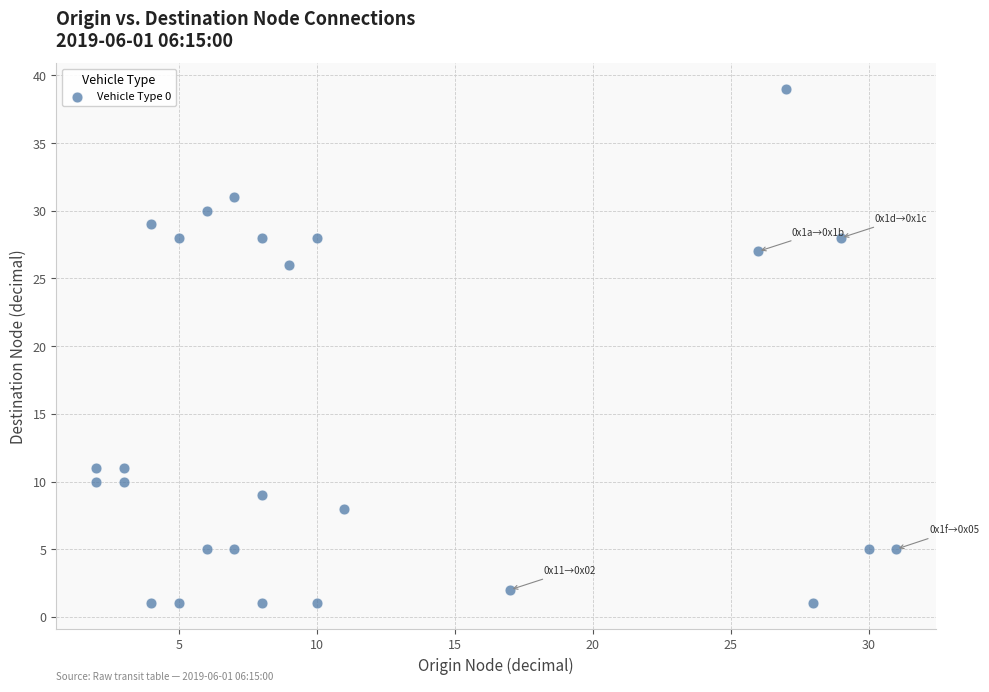

What is the range of X values (max minus min)?

29